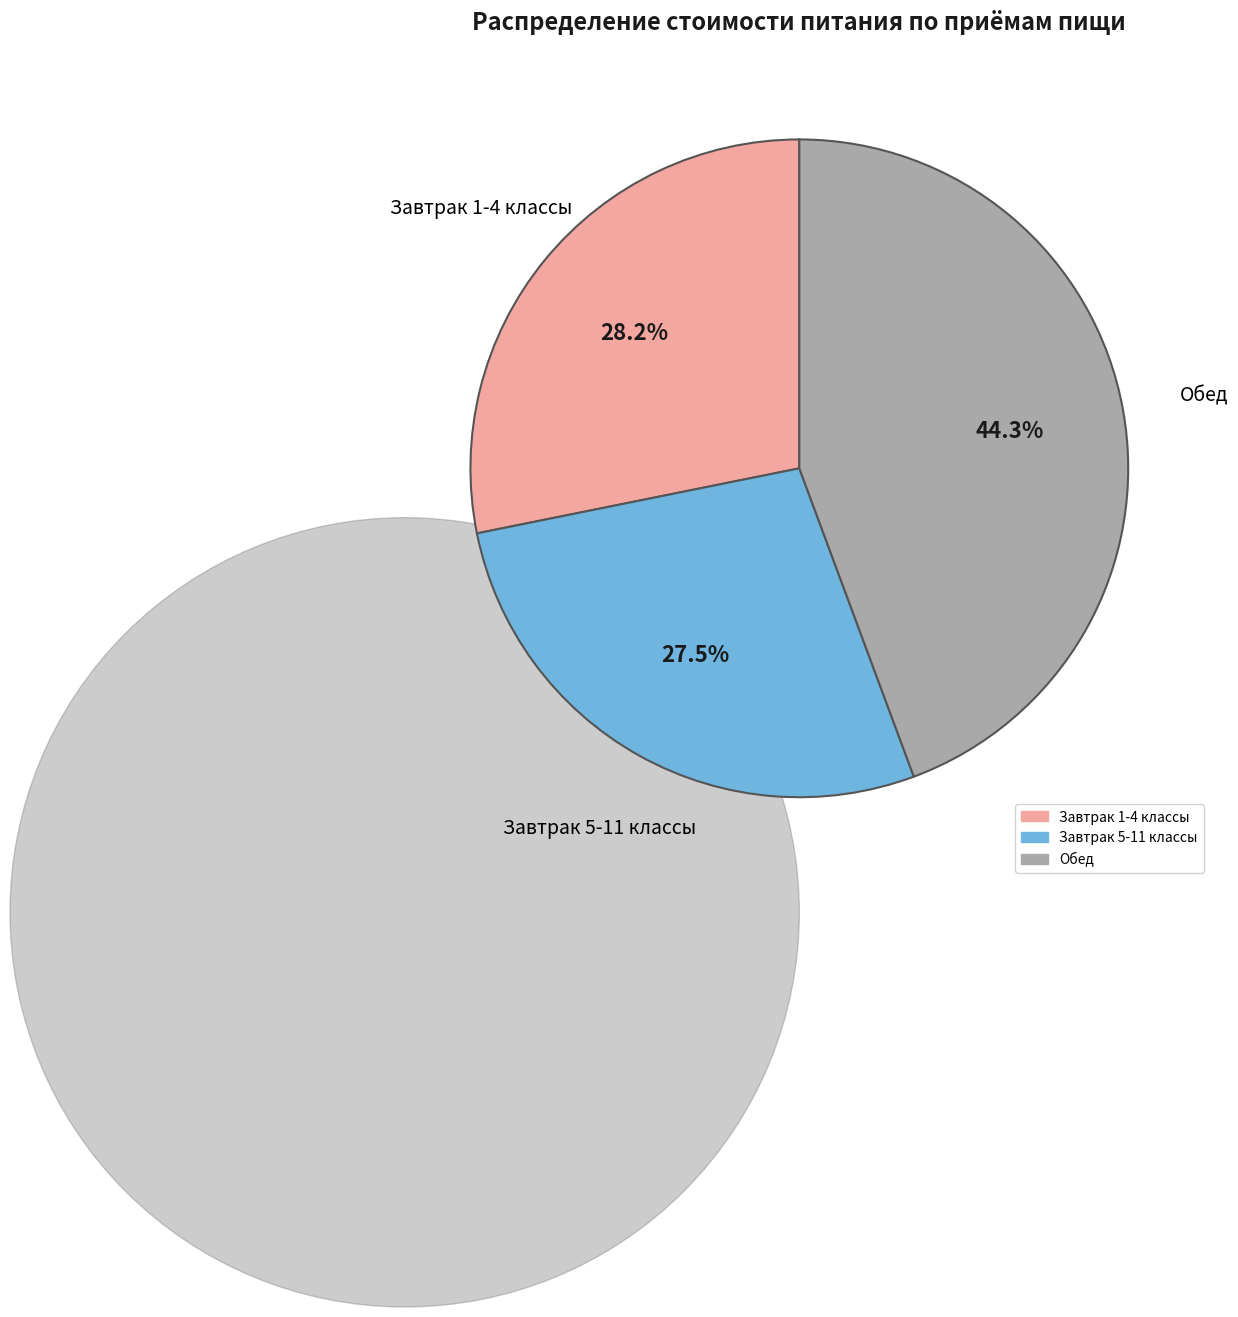

Is there a majority slice in this chart?

No